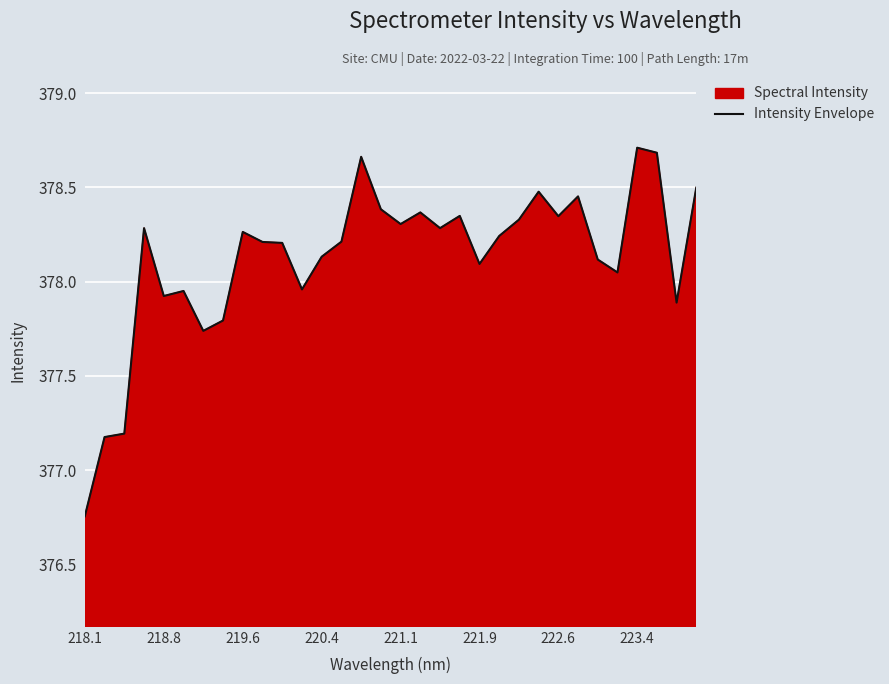

At which category does the chart reach its minimum across all series?

218.1